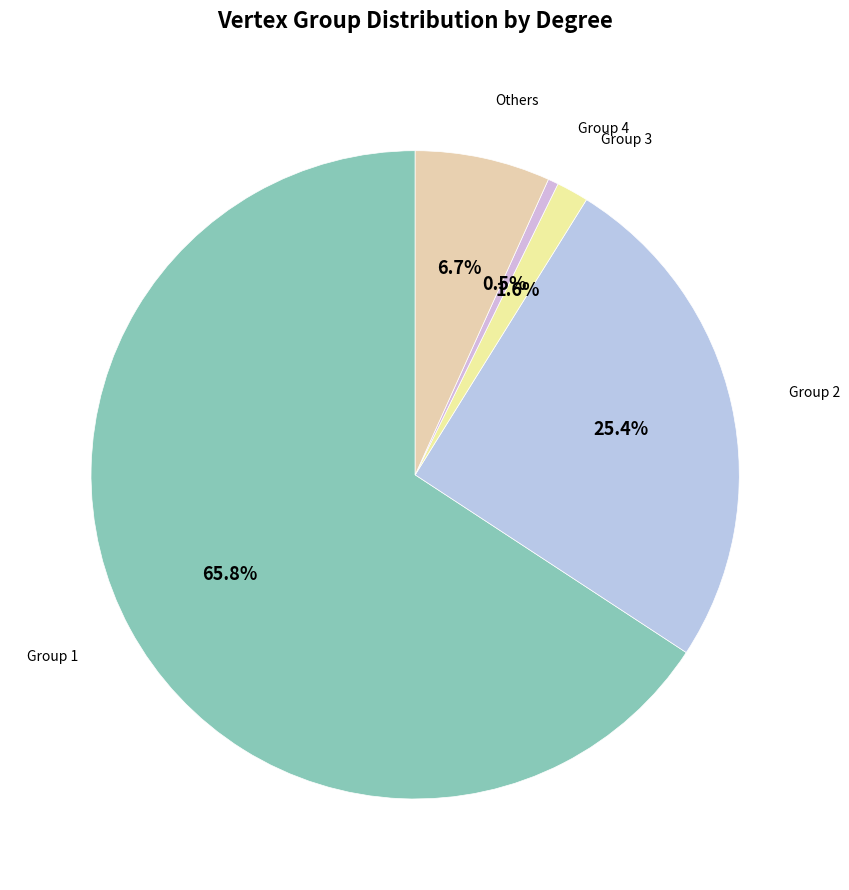

Combined, do Group 4 and Group 3 account for over 50%?

No